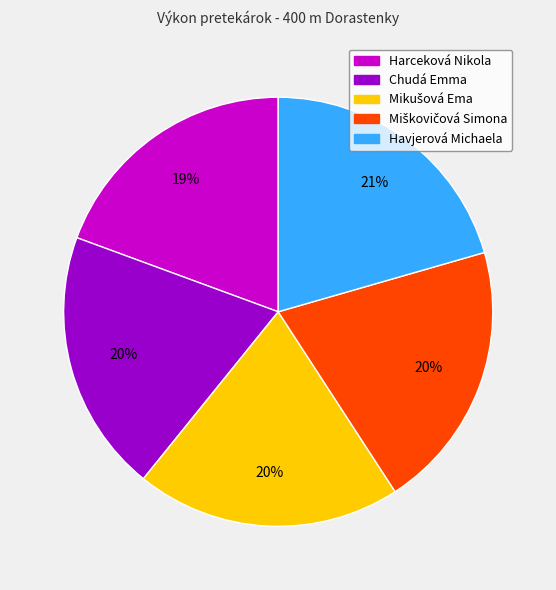

How many segments does this pie chart have?

5